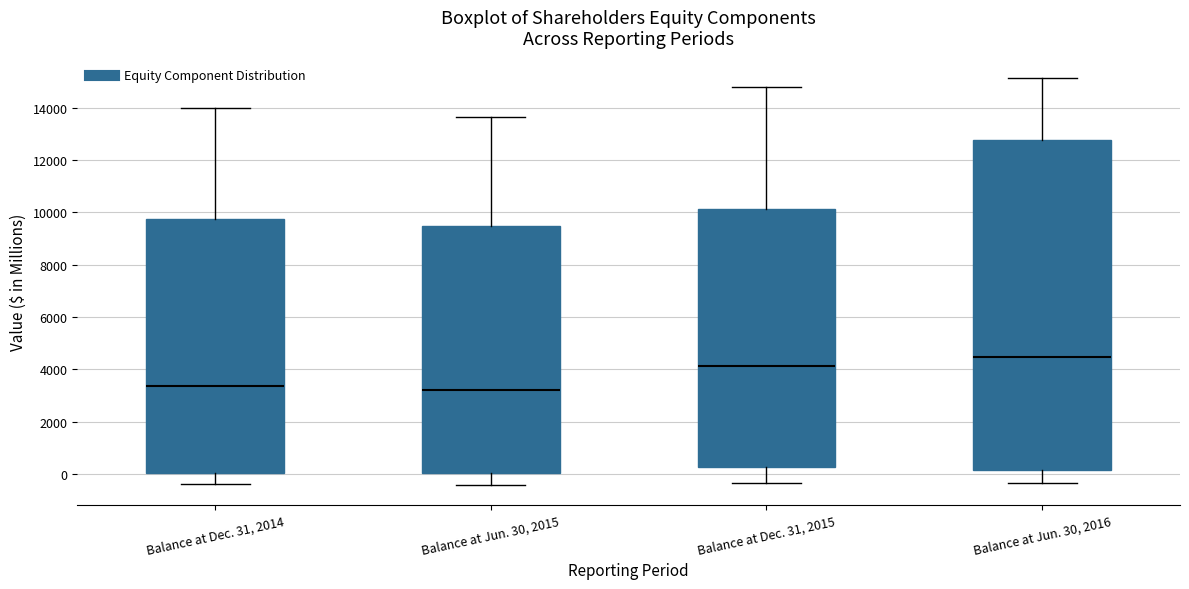

Reading left to right, transcribe this box plot: for each box, give where its median line is, the range the box spans, and where its two whiskers end, as read against the y-axis. The values are not printed on the chart, so give them approximately, as read against the axis.

Balance at Dec. 31, 2014: median 3400, box 0 to 9800, whiskers -400 to 14000
Balance at Jun. 30, 2015: median 3200, box 0 to 9400, whiskers -400 to 13600
Balance at Dec. 31, 2015: median 4200, box 200 to 10200, whiskers -400 to 14800
Balance at Jun. 30, 2016: median 4400, box 200 to 12800, whiskers -400 to 15200